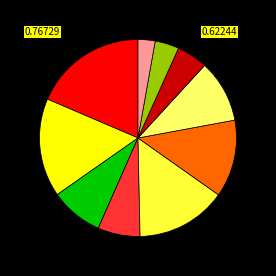

Does any single category account for the majority?

No